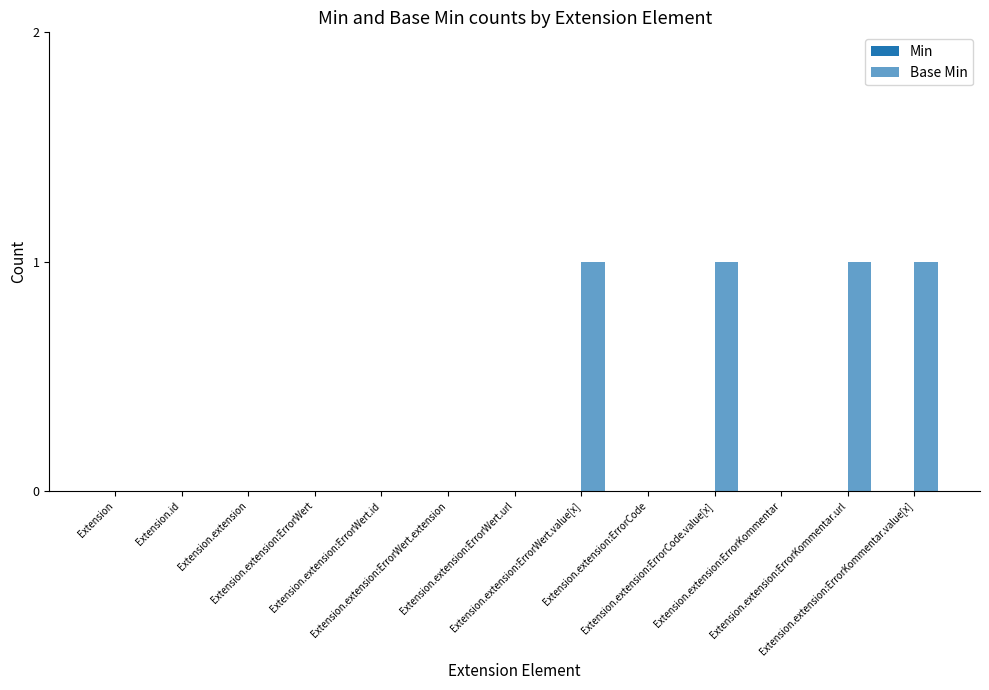

How many distinct data groups are displayed?

1